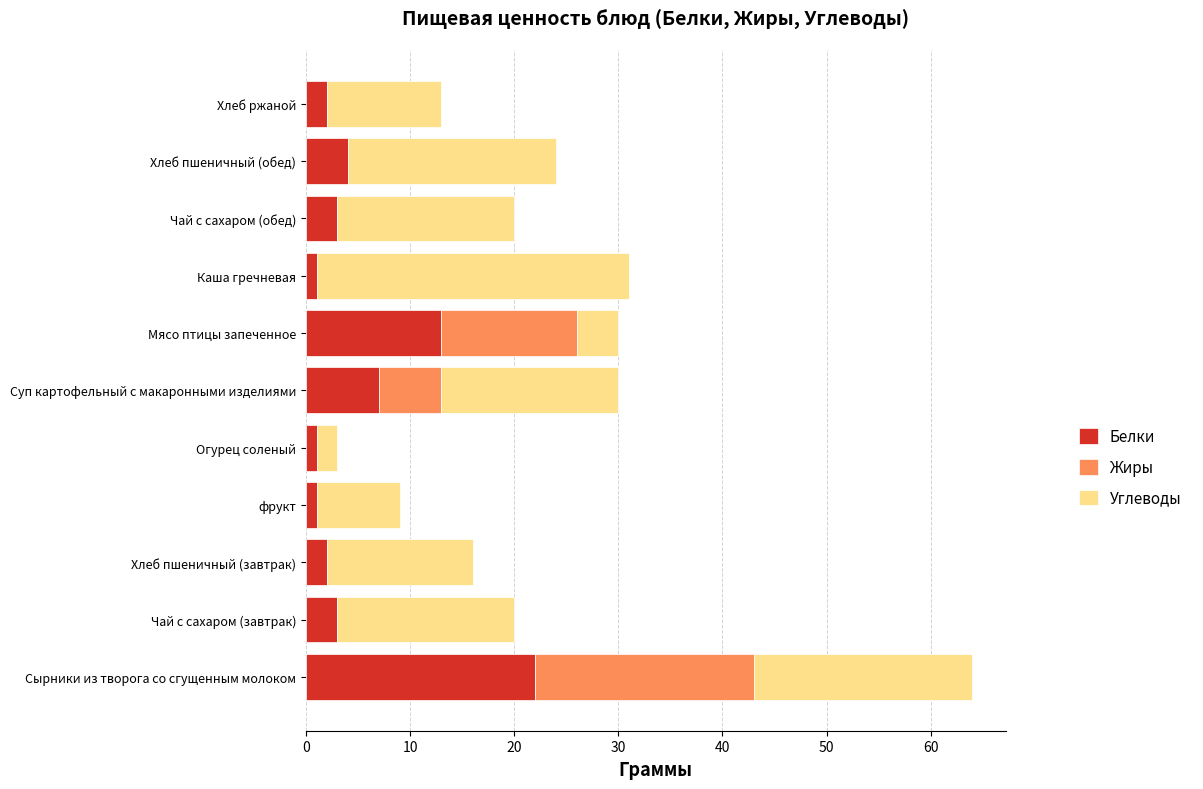

At which label does Белки reach its peak?

Сырники из творога со сгущенным молоком